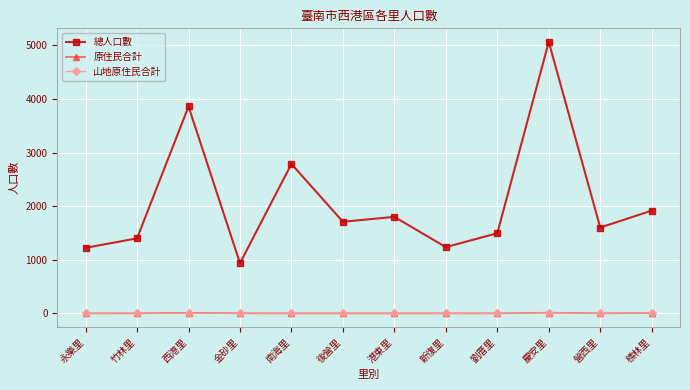

What value does the 總人口數 series have at 金砂里?

937